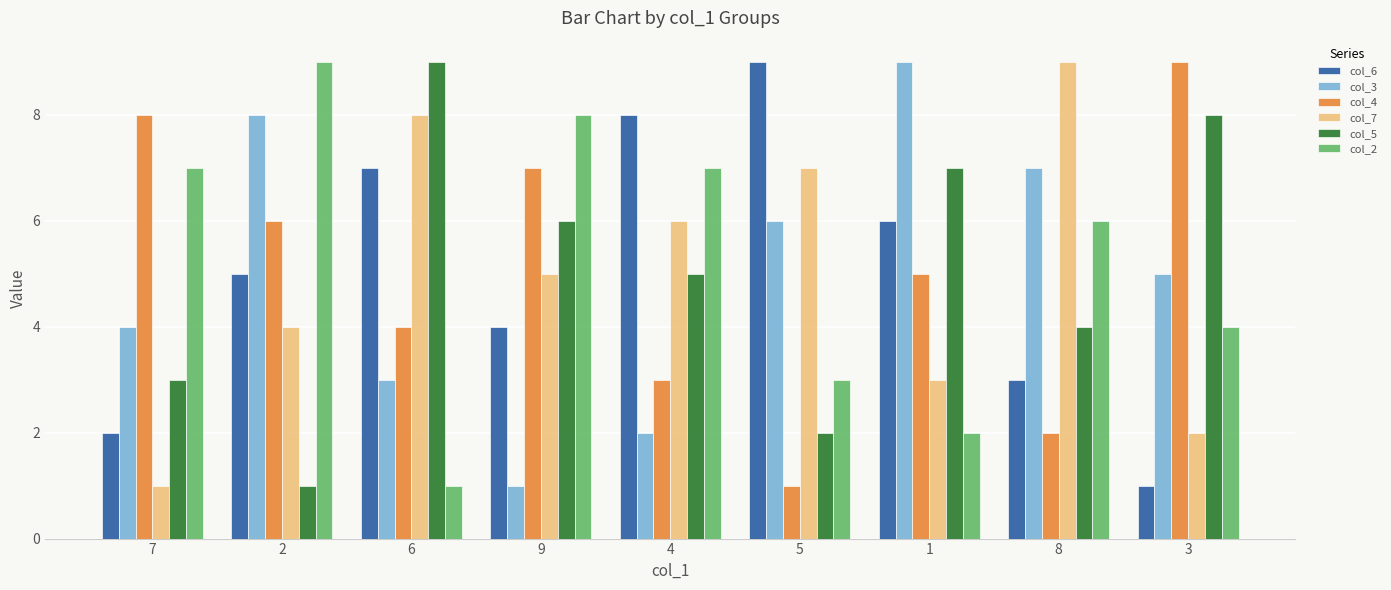

What is the spread (max minus min) of values at 6?

8